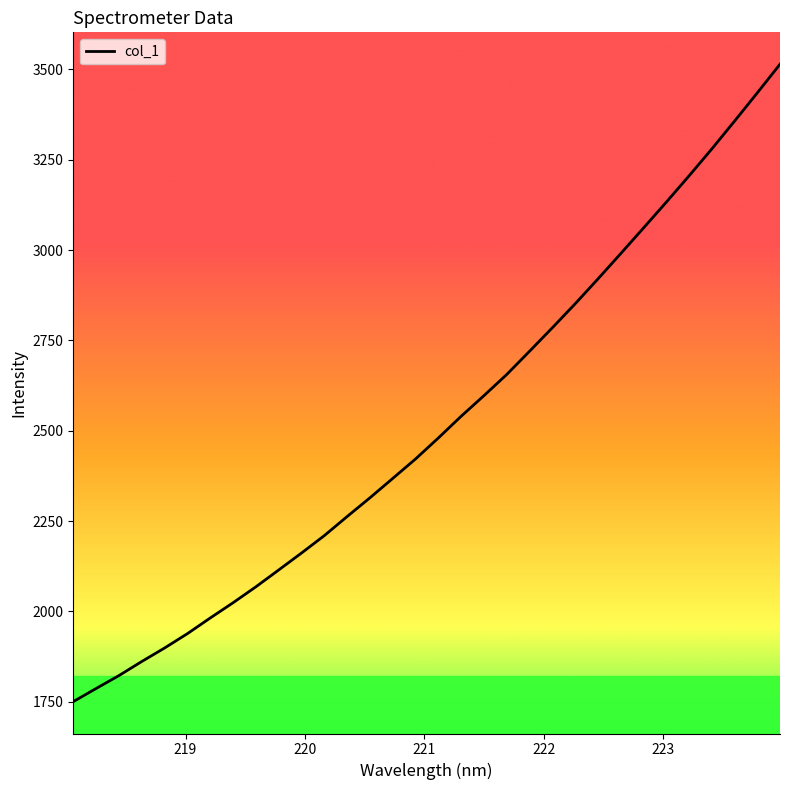

What is the maximum value shown in the chart?

3514.6